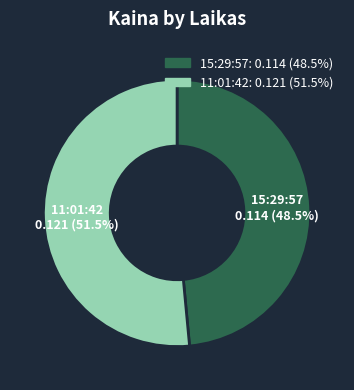

Does any single category account for the majority?

Yes